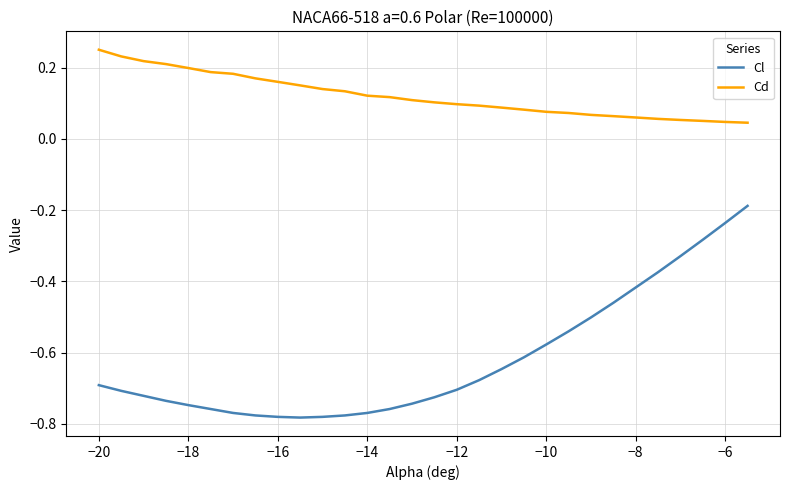

What is the difference between the maximum and minimum values in the Cl series?

0.6